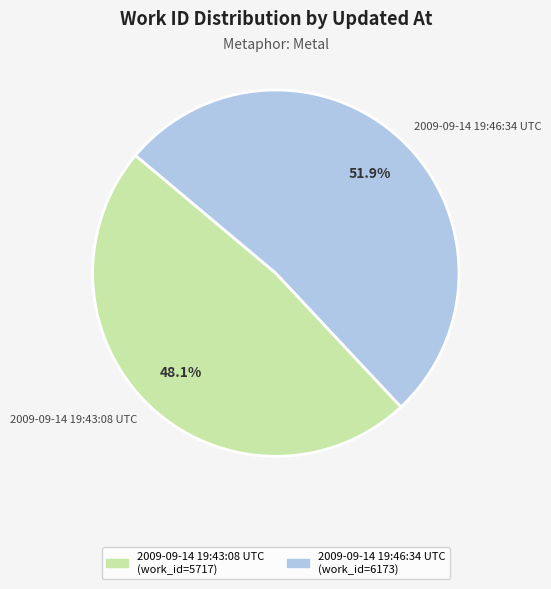

To the nearest percent, what is the difference between the 2009-09-14 19:46:34 UTC and 2009-09-14 19:43:08 UTC slice percentages?

4%